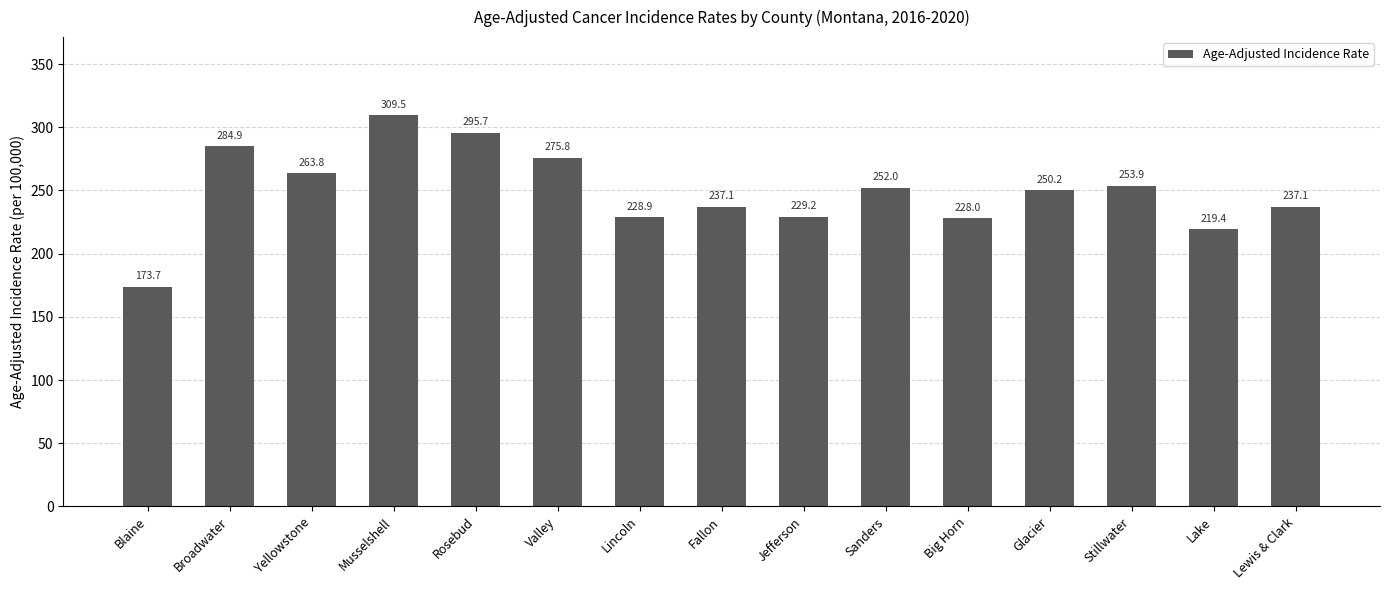

The value at Rosebud is 295.7. True or false?

True